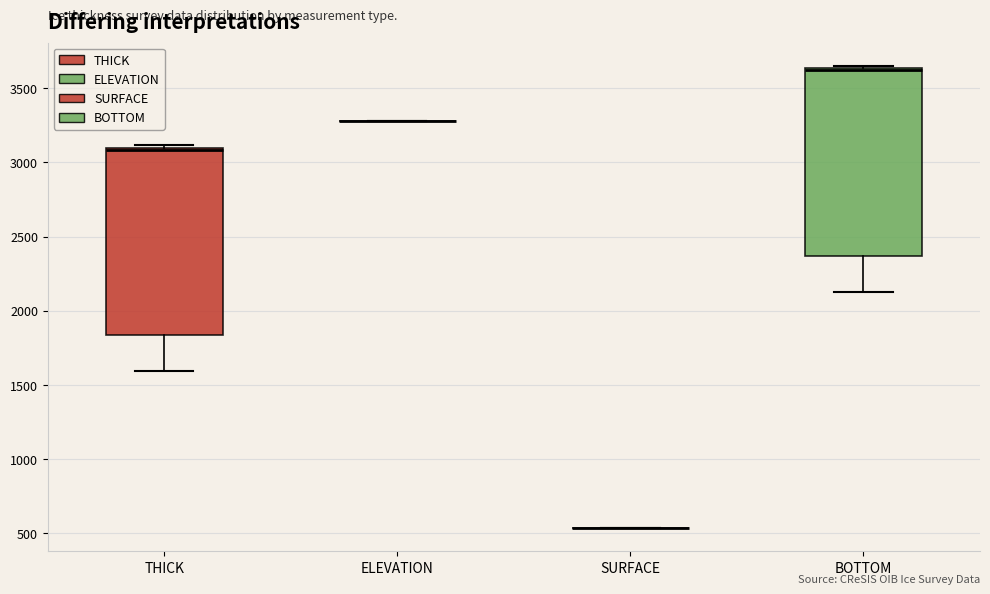

Where does the median line of the box for BOTTOM sit on the y-axis? The values are not printed on the chart, so give them approximately, as read against the axis.

3600